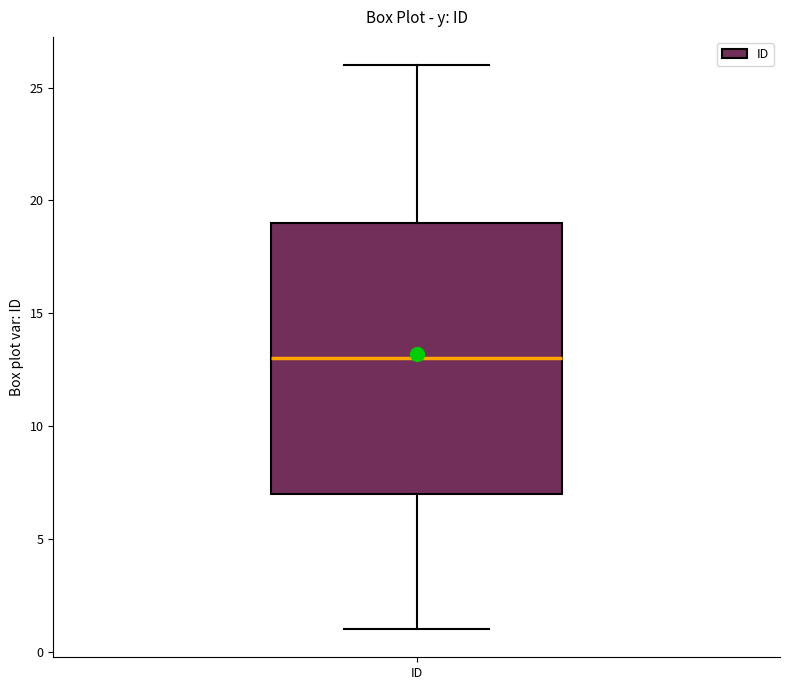

Transcribe this box plot: give where the median line is, the range the box spans, and where the two whiskers end, as read against the y-axis. The values are not printed on the chart, so give them approximately, as read against the axis.

median 13, box 7 to 19, whiskers 1 to 26